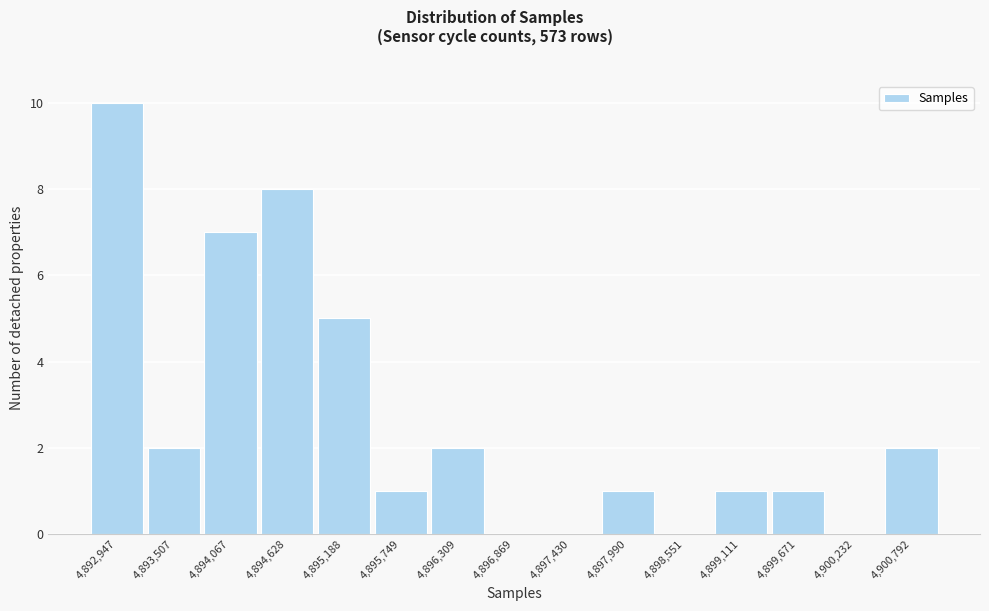

Which label corresponds to the largest value in the chart?

4,892,947